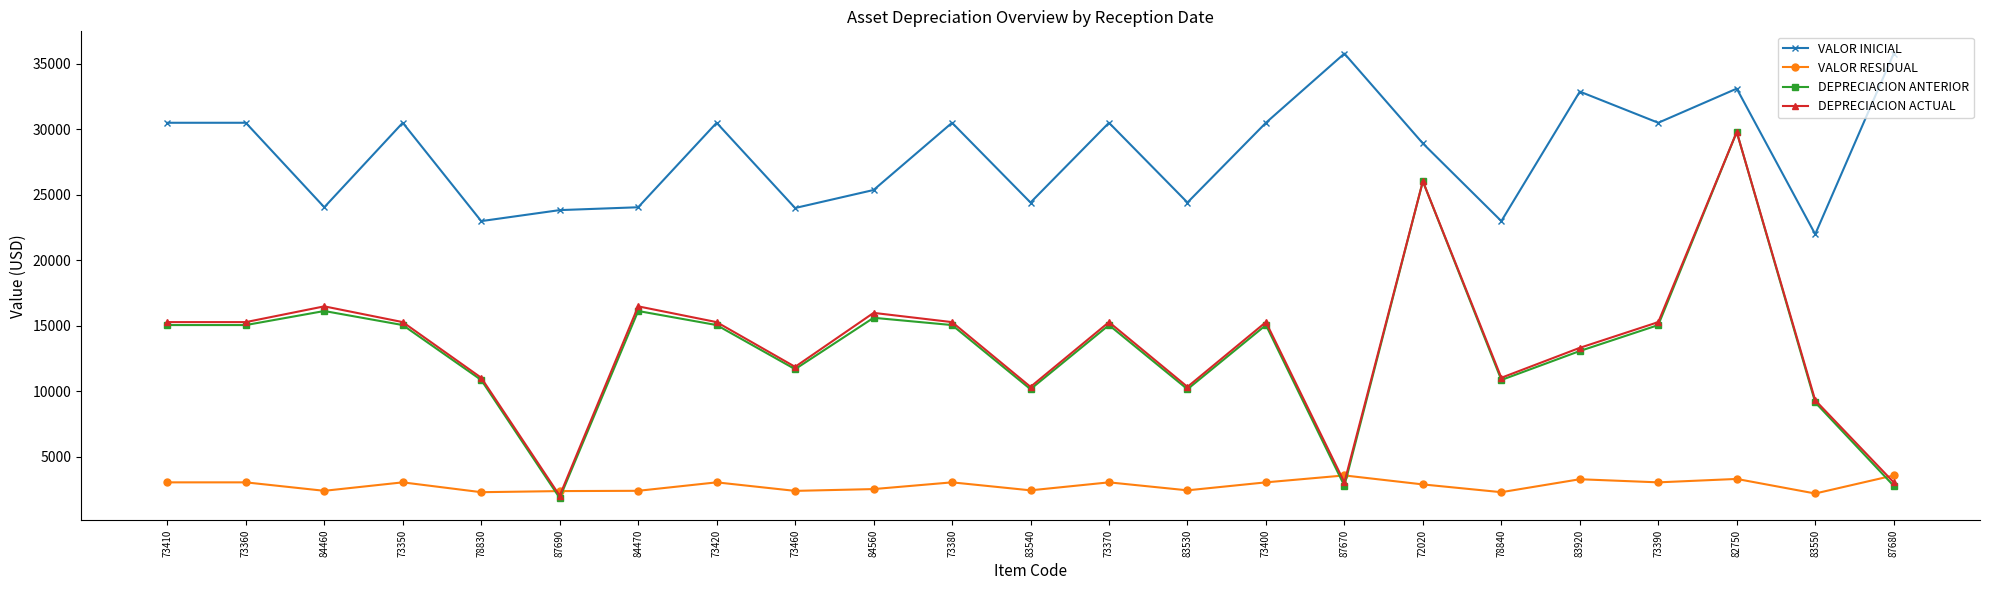

At which label does DEPRECIACION ACTUAL reach its minimum?

87690